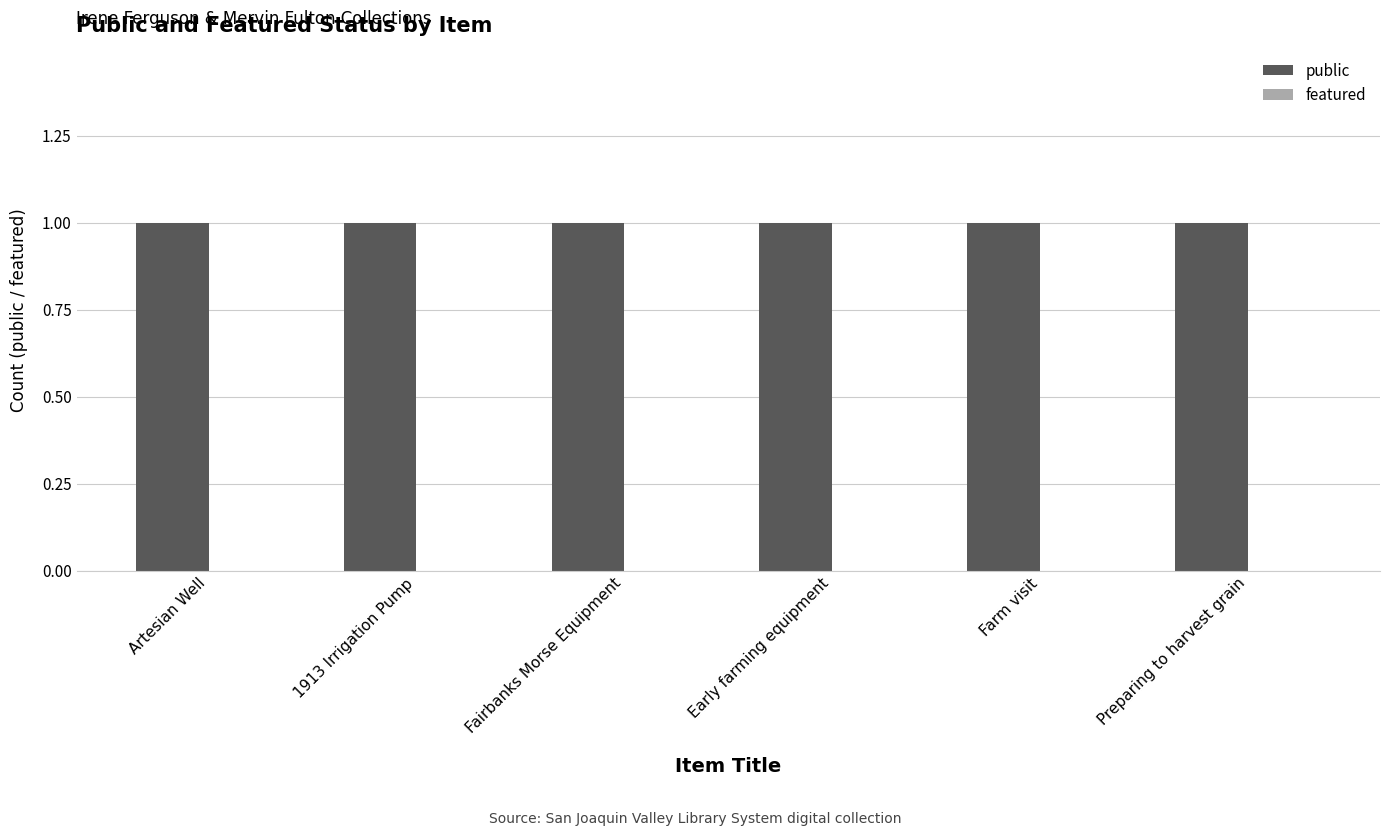

What is the total value across all series at Early farming equipment?

1